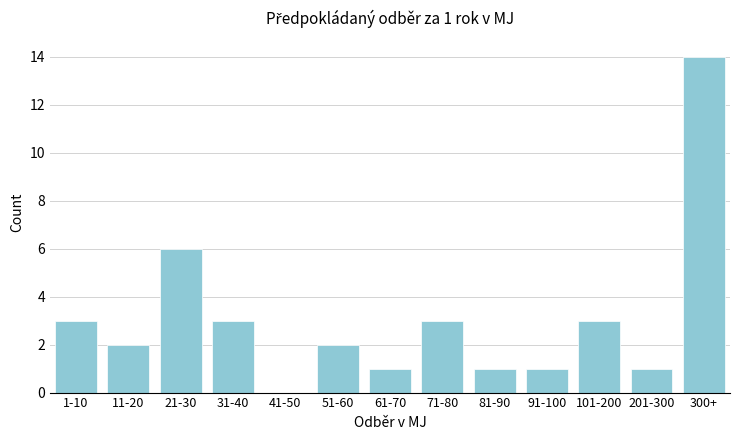

Reading right to left, extract all data points from this chart.

300+=14	201-300=1	101-200=3	91-100=1	81-90=1	71-80=3	61-70=1	51-60=2	41-50=0	31-40=3	21-30=6	11-20=2	1-10=3